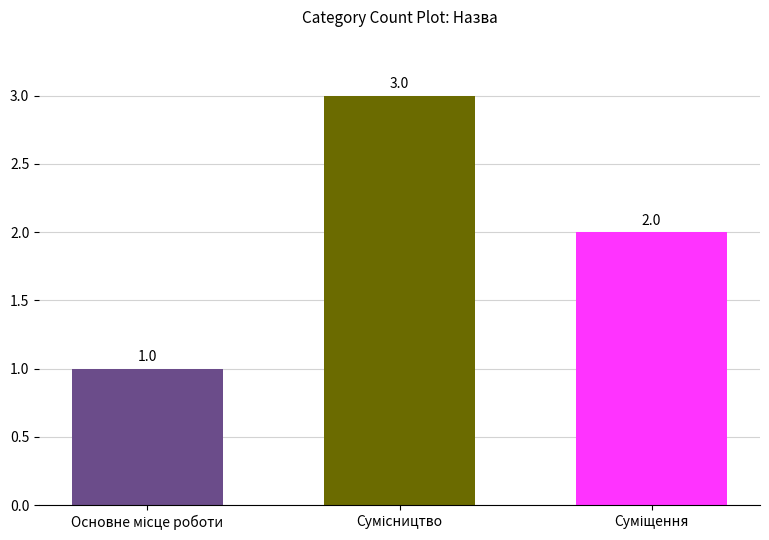

Count the values in the range 1 to 3.

3